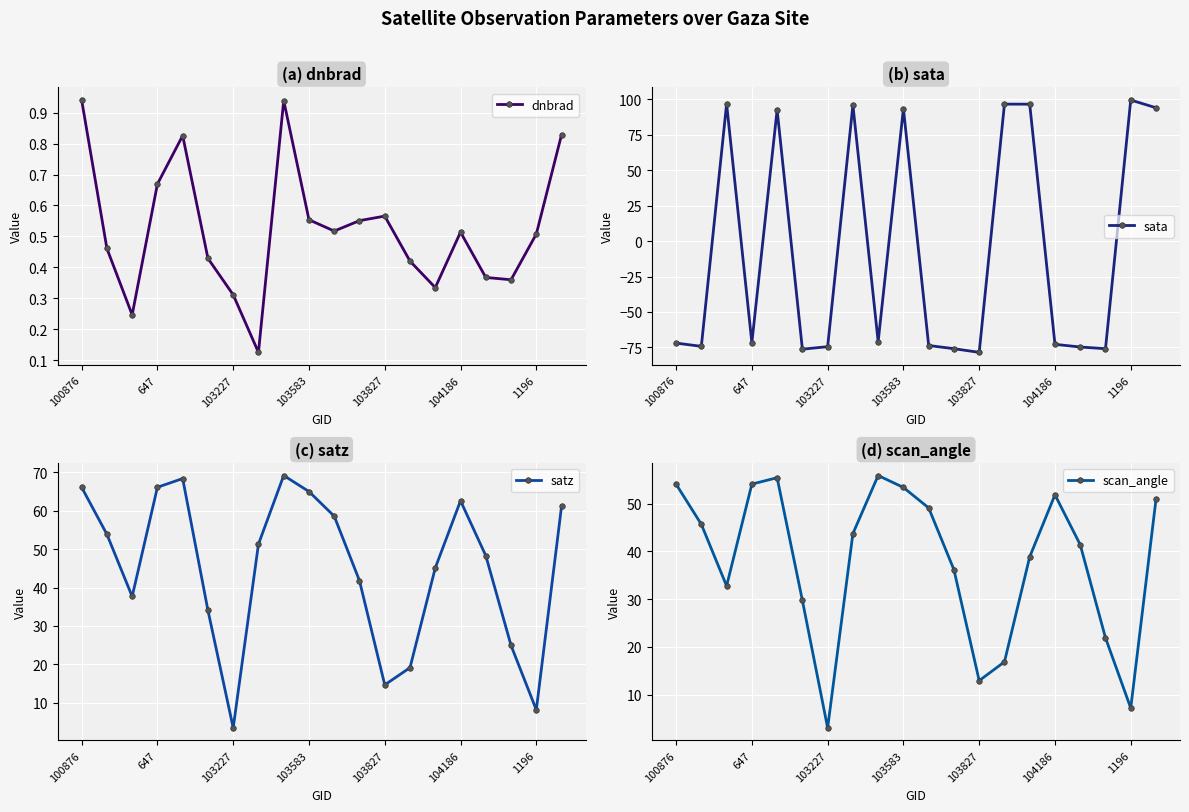

How many interior local valleys does the scan_angle series have?

4